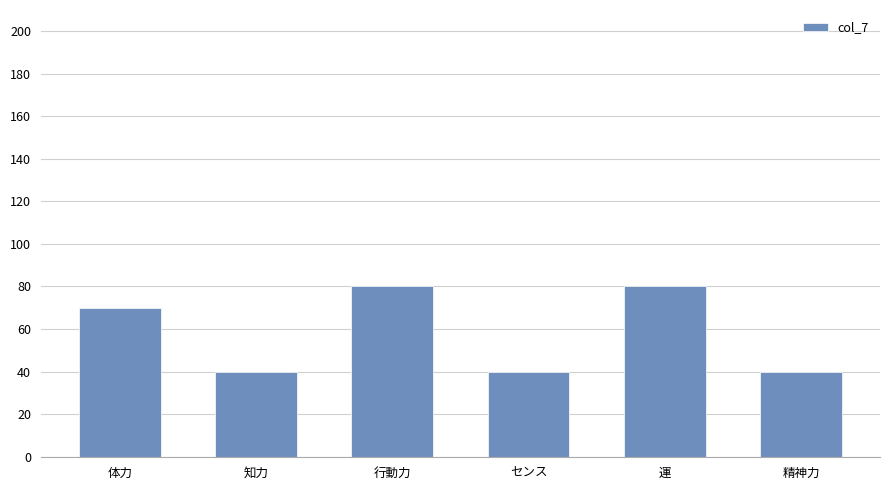

At which label is the value closest to 60?

体力